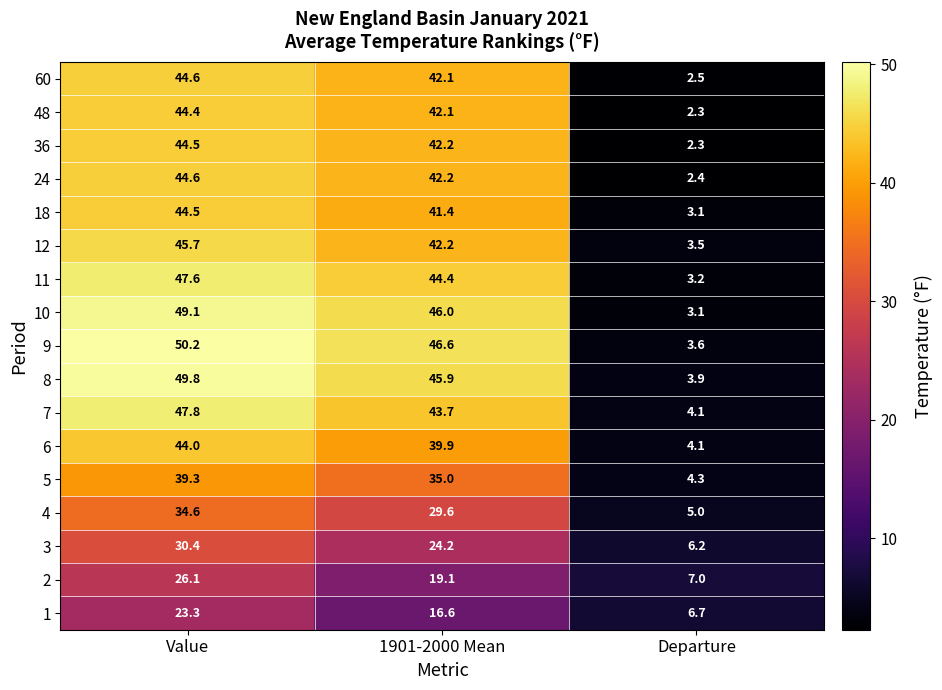

Read the 9 value at Value.

50.2